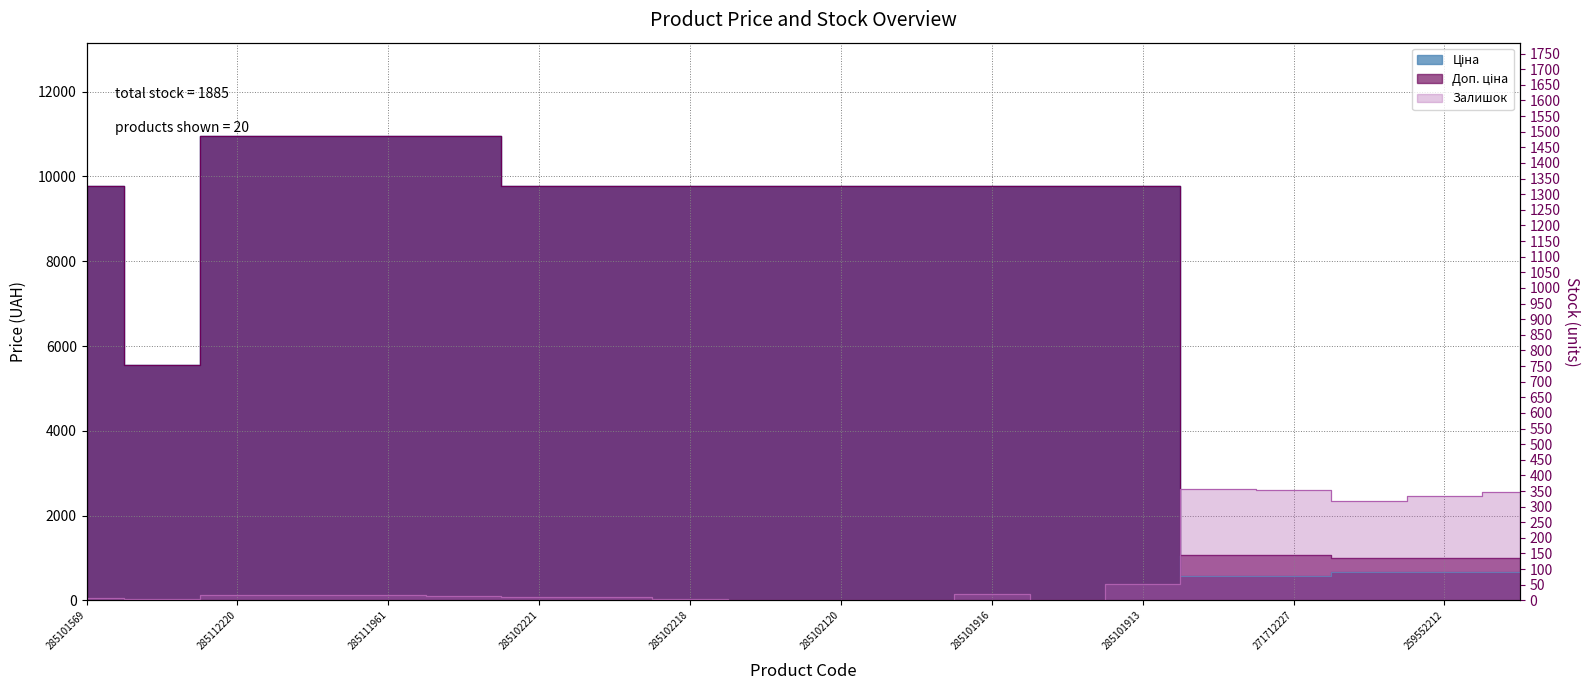

How many values in the Ціна series are below 9775?

6